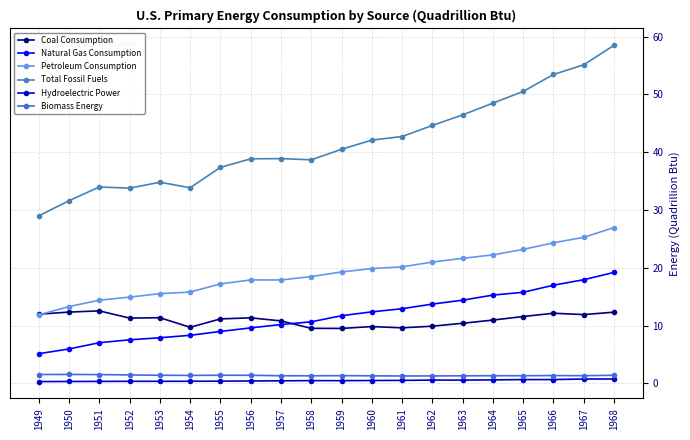

Rank the series at 1968 from highest to lowest value.

Total Fossil Fuels, Petroleum Consumption, Natural Gas Consumption, Coal Consumption, Biomass Energy, Hydroelectric Power